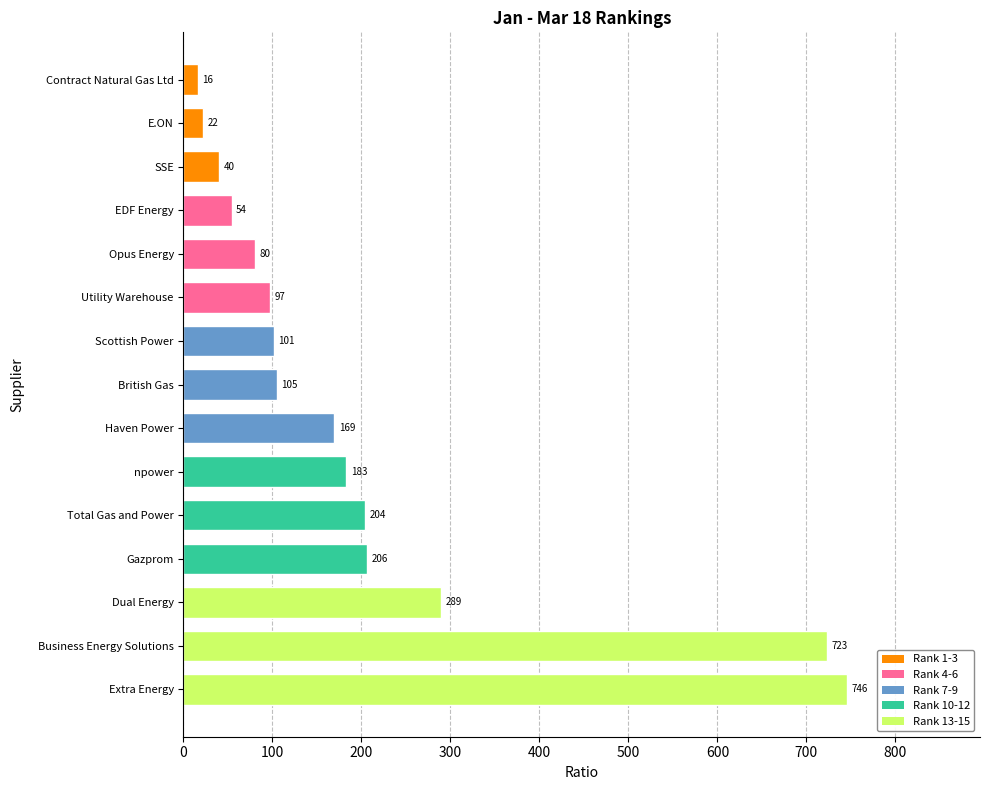

What value does the data have at Utility Warehouse?

97.0